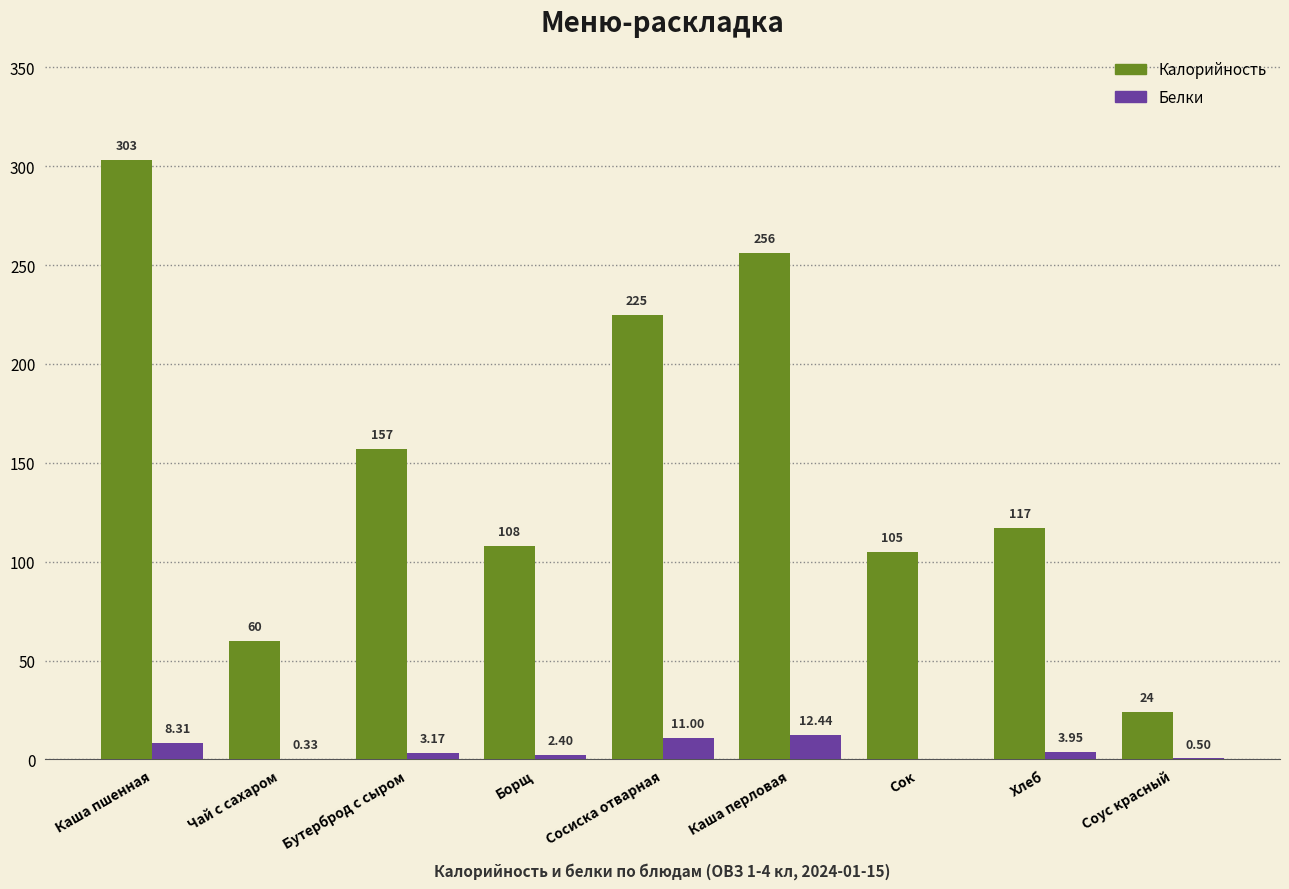

Is the value of Калорийность at Борщ greater than the value of Белки at Чай с сахаром?

Yes